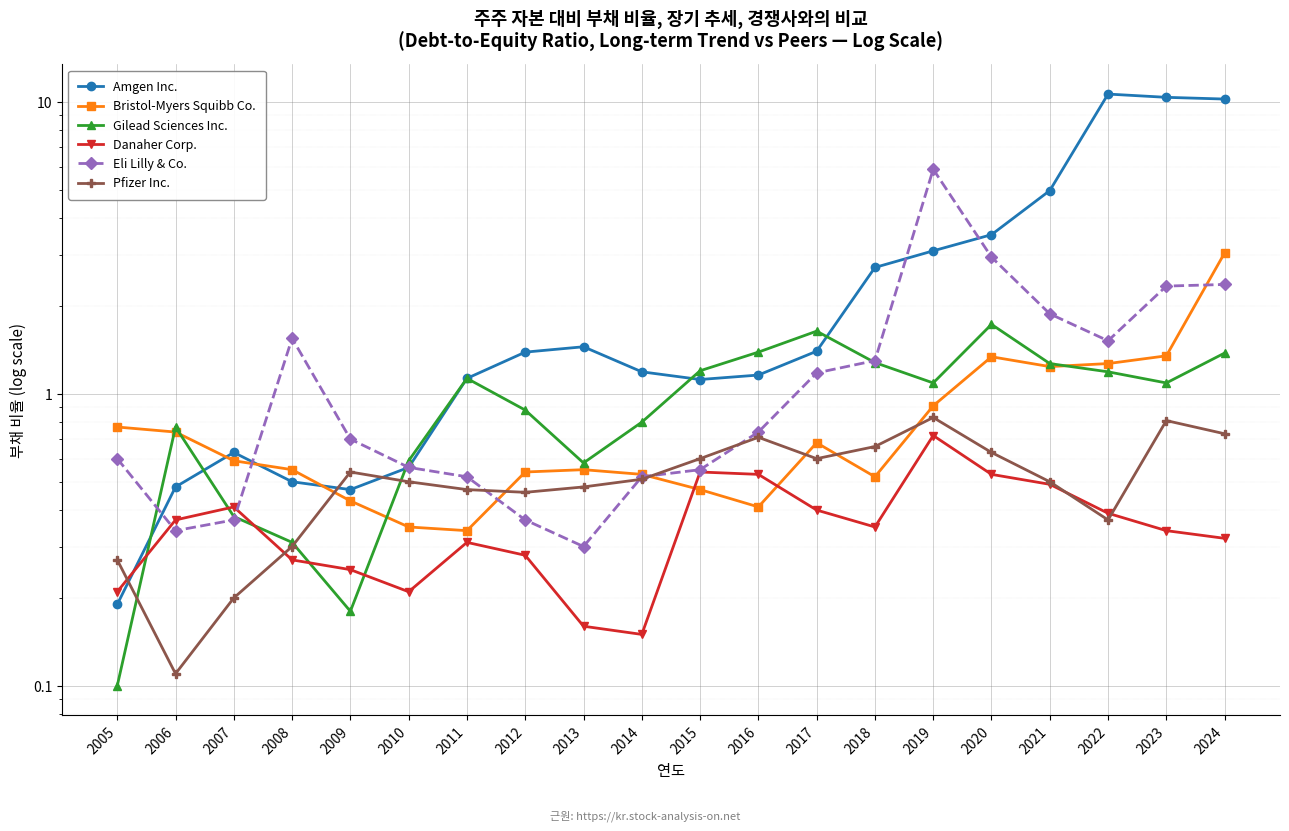

List the series in order of their peak value, highest first.

Amgen Inc., Eli Lilly & Co., Bristol-Myers Squibb Co., Gilead Sciences Inc., Pfizer Inc., Danaher Corp.